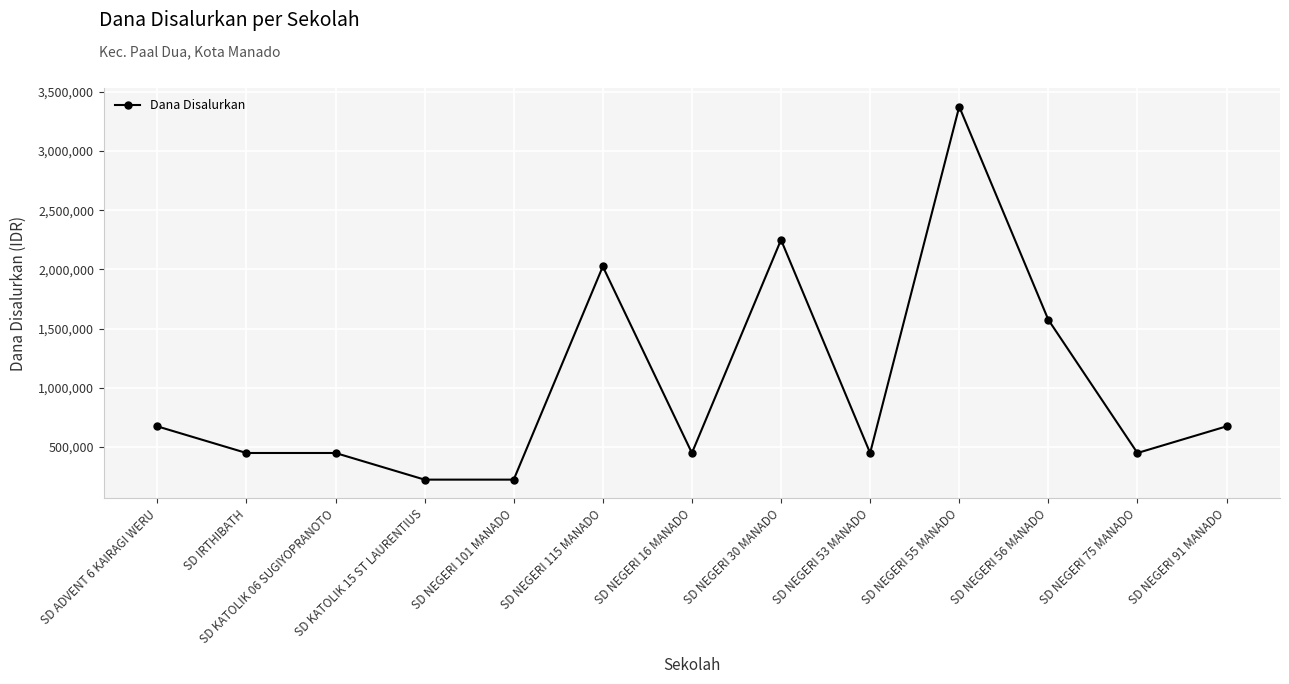

Reading right to left, extract all data points from this chart.

SD NEGERI 91 MANADO=675000	SD NEGERI 75 MANADO=450000	SD NEGERI 56 MANADO=1575000	SD NEGERI 55 MANADO=3375000	SD NEGERI 53 MANADO=450000	SD NEGERI 30 MANADO=2250000	SD NEGERI 16 MANADO=450000	SD NEGERI 115 MANADO=2025000	SD NEGERI 101 MANADO=225000	SD KATOLIK 15 ST LAURENTIUS=225000	SD KATOLIK 06 SUGIYOPRANOTO=450000	SD IRTHIBATH=450000	SD ADVENT 6 KAIRAGI WERU=675000